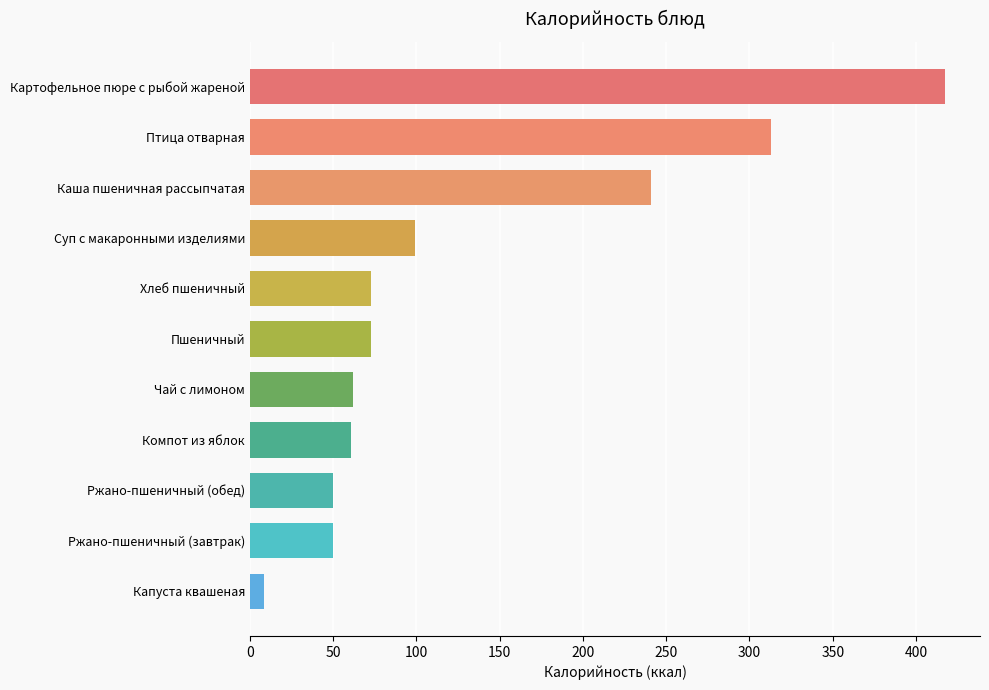

What is the sum of all values?

1446.8